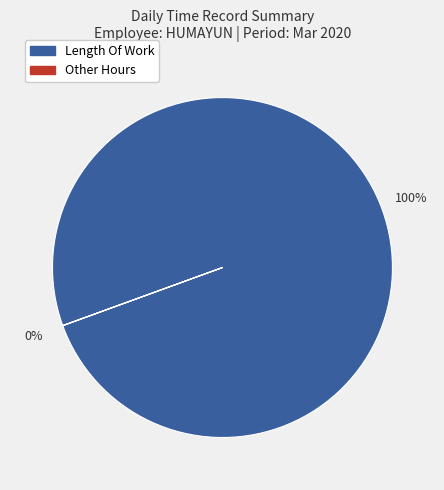

Is there a majority slice in this chart?

Yes